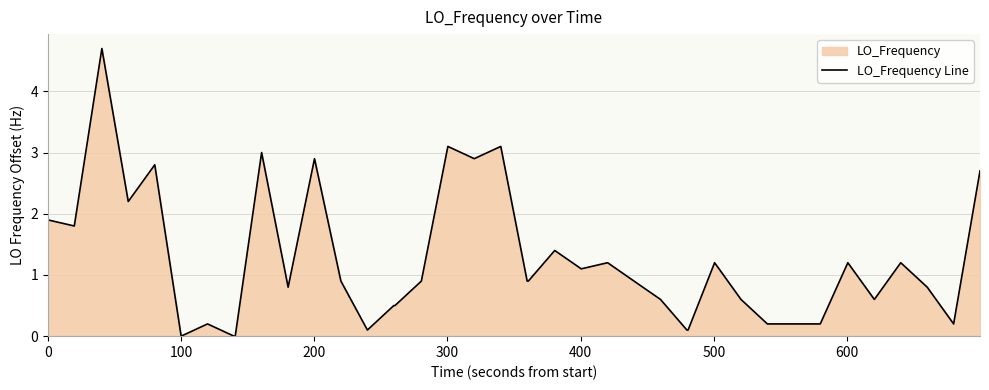

What is the greatest value displayed?

4.7